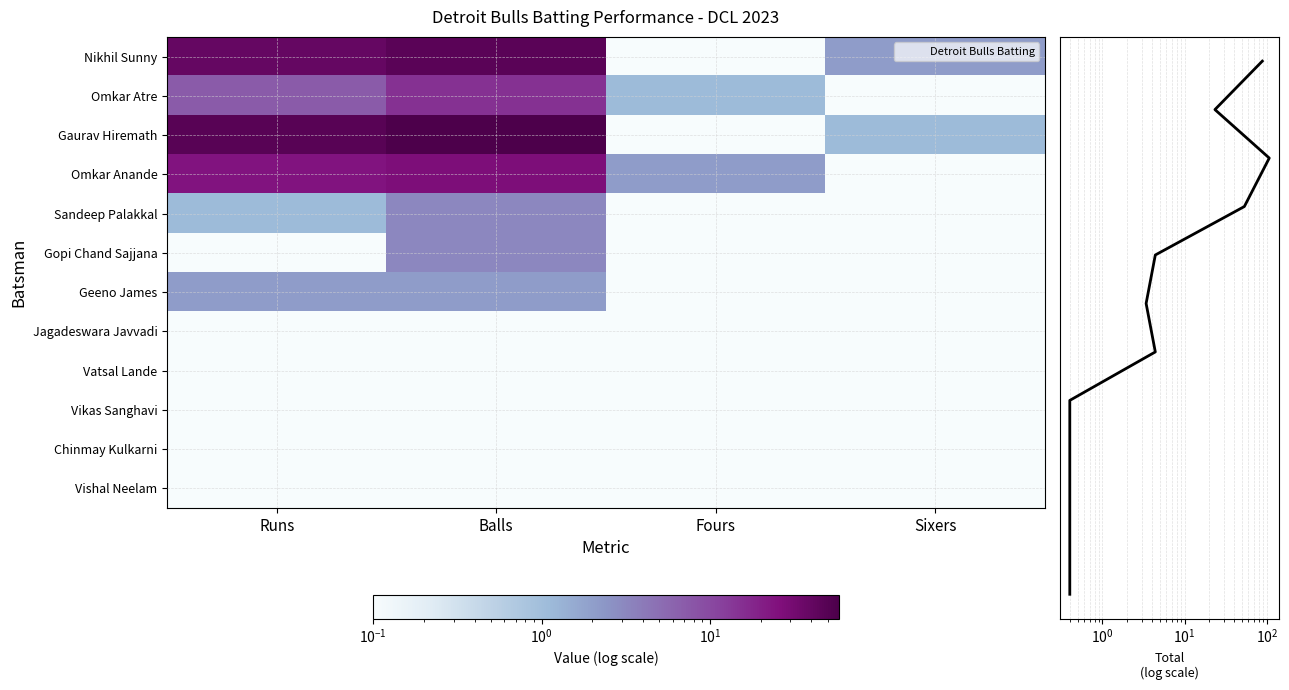

What is the sum of all Omkar Atre values?

23.4